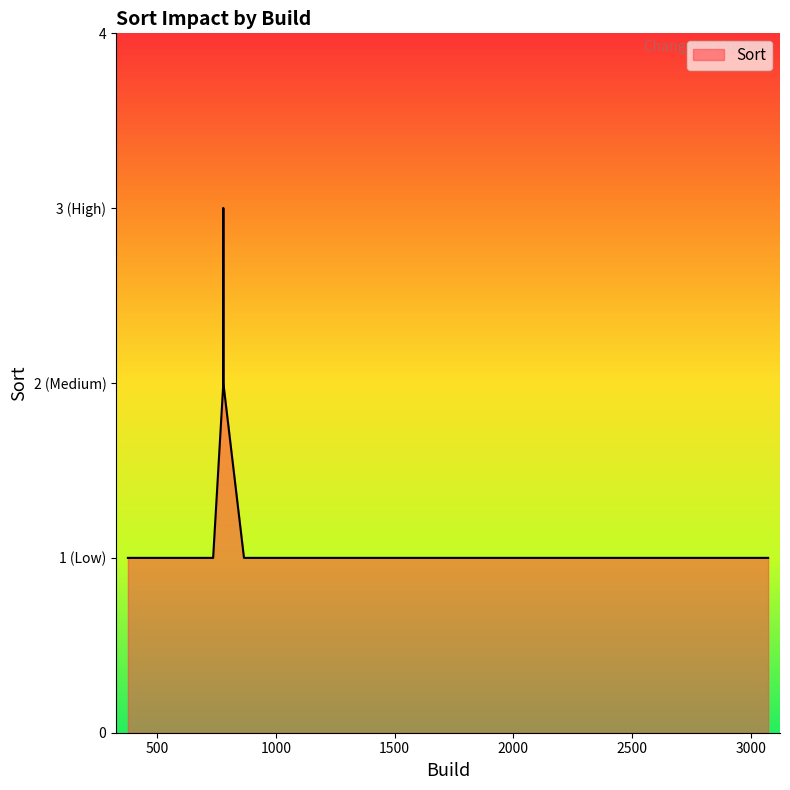

Which has a higher value, 3073 or 778?

778